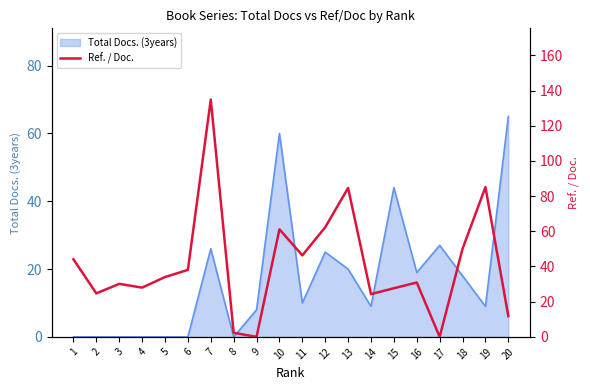

The value at 2 is 24.7. True or false?

True